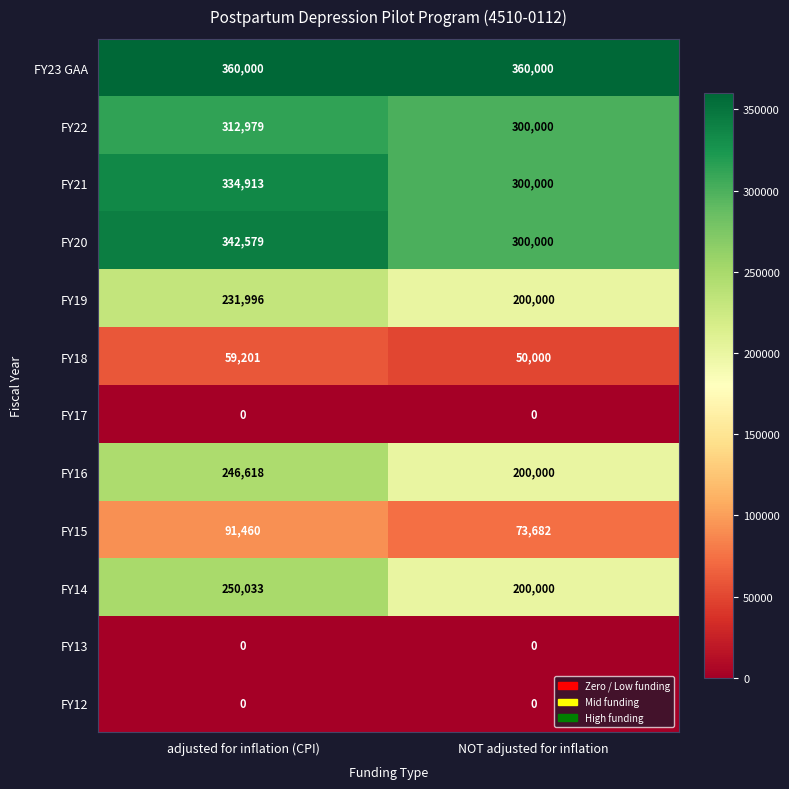

What is the sum of all FY15 values?

165142